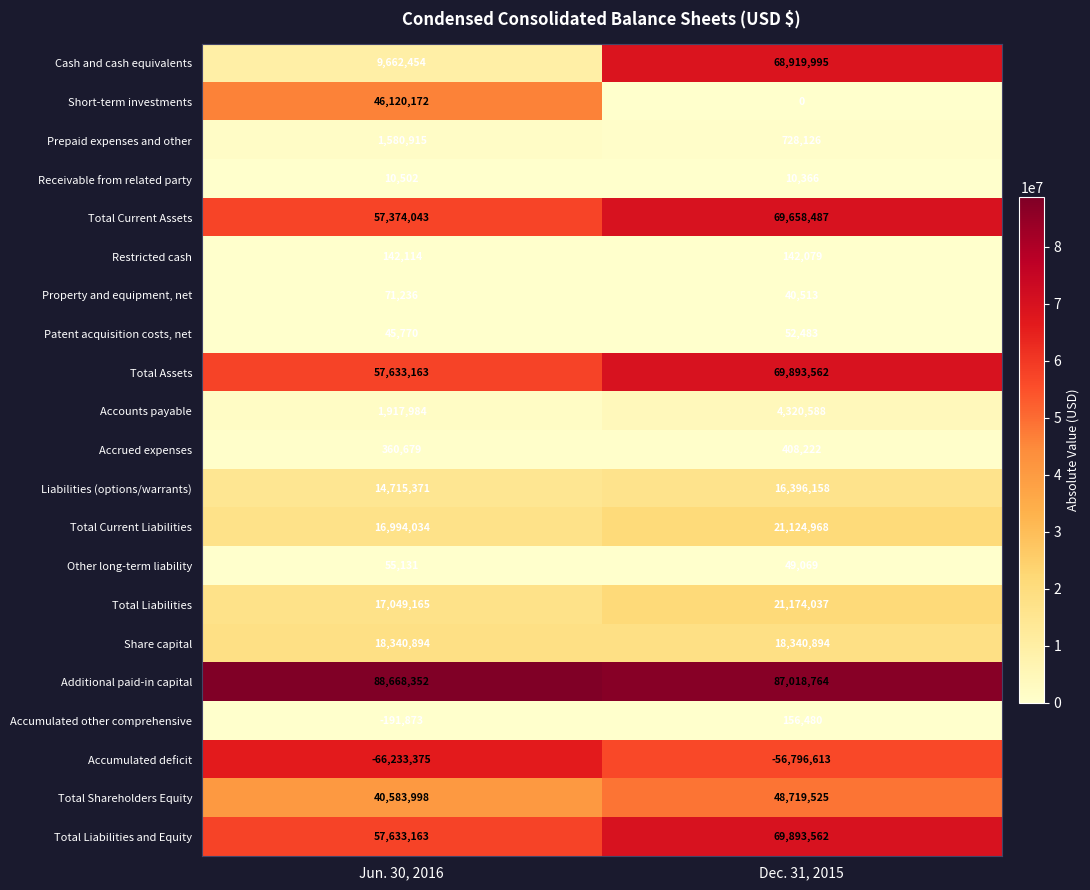

Read the Total Current Assets value at Jun. 30, 2016, to the nearest 10.

57374040